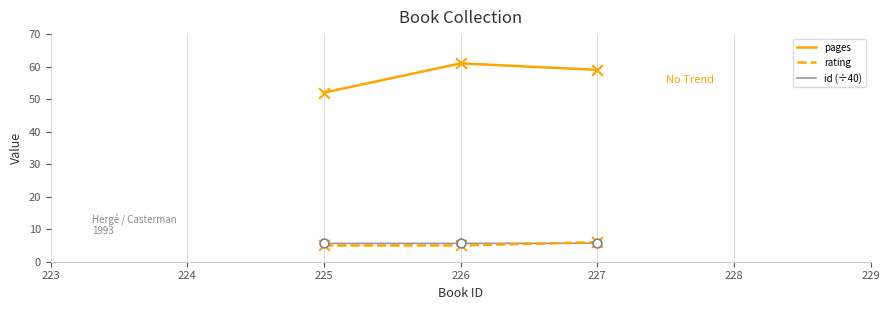

Between 225 and 226, which series saw the biggest shift?

pages